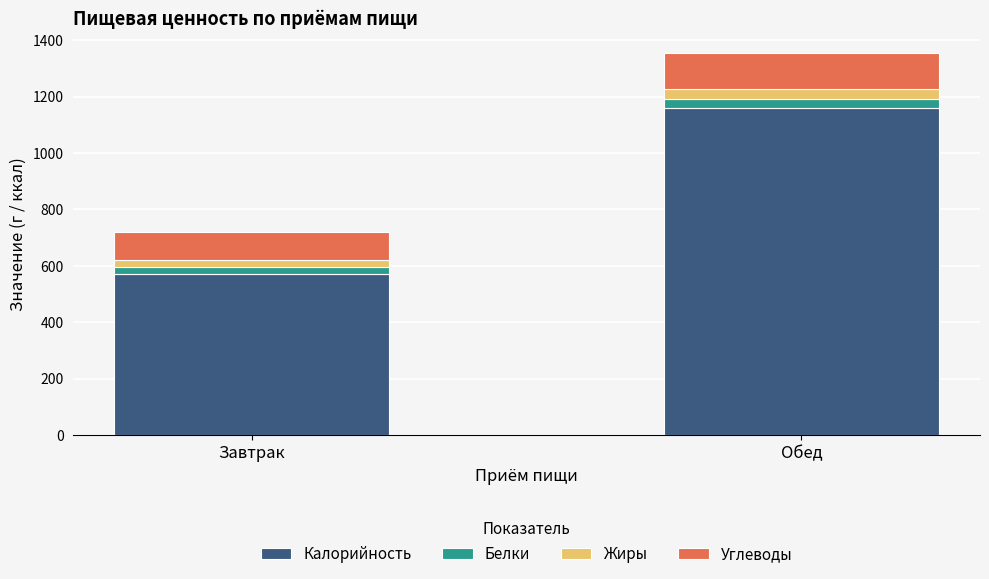

True or false: Калорийность has a value of 571 at Завтрак.

True